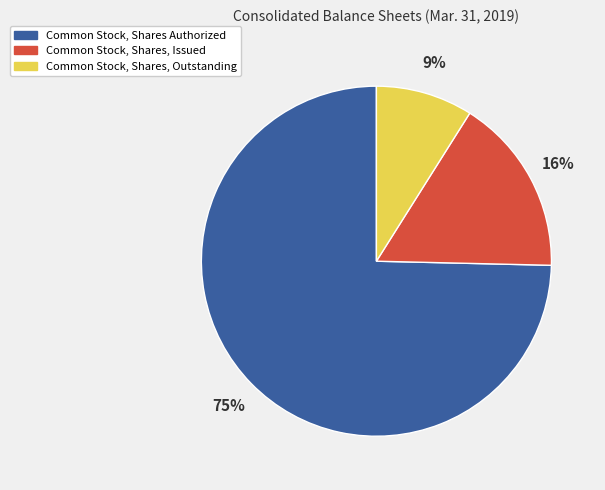

Which has a higher value, Common Stock, Shares, Outstanding or Common Stock, Shares Authorized?

Common Stock, Shares Authorized